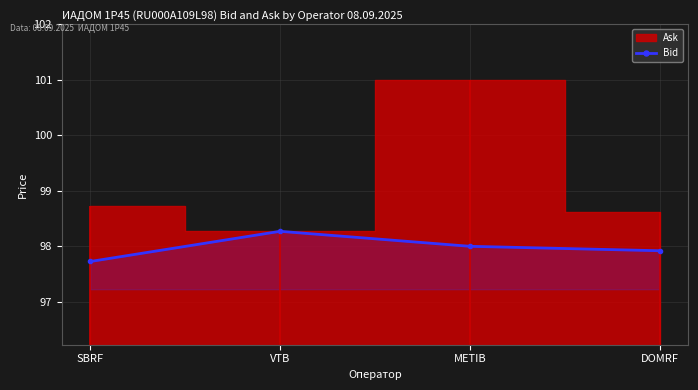

Which label corresponds to the largest value in the chart?

VTB